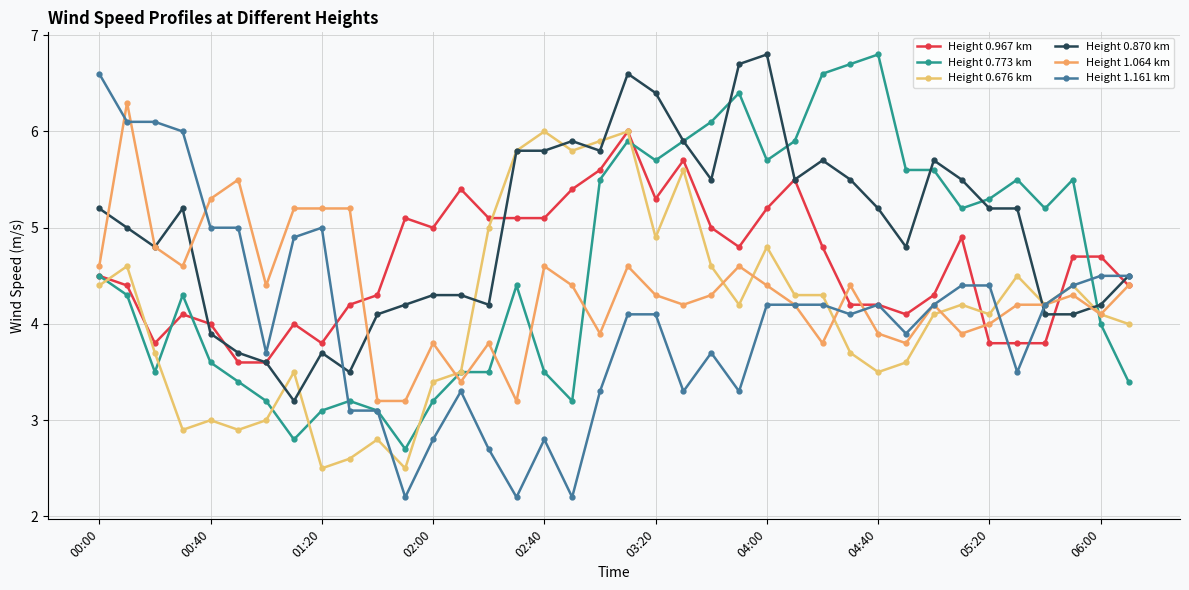

How many lines are shown in the chart?

6